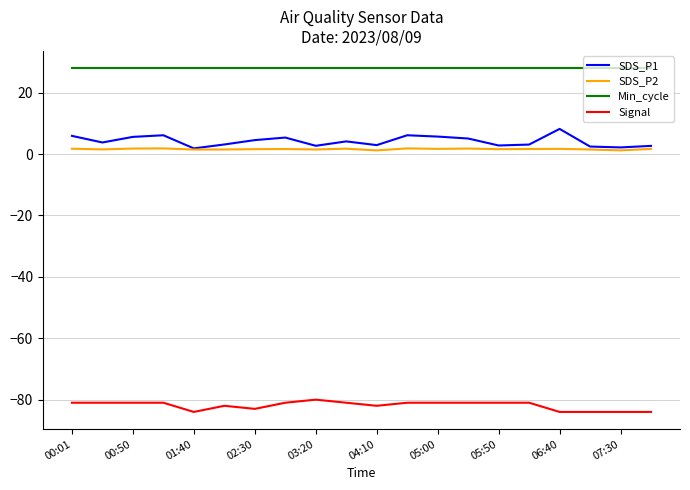

What is the maximum value shown in the chart?

28.0